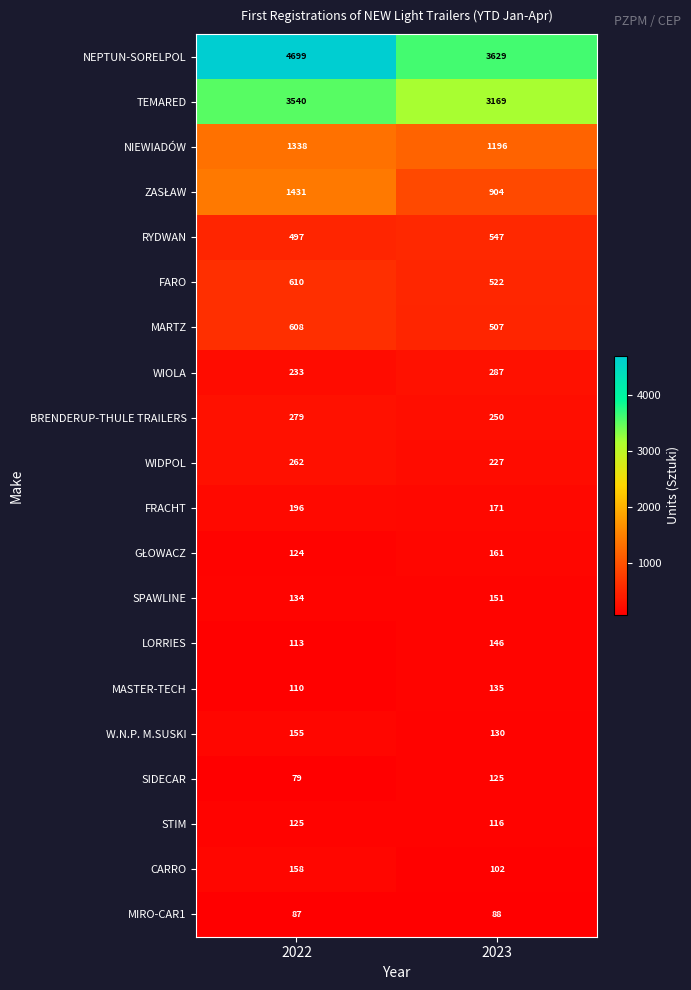

What is the sum of the FRACHT values at 2023 and 2022?

367